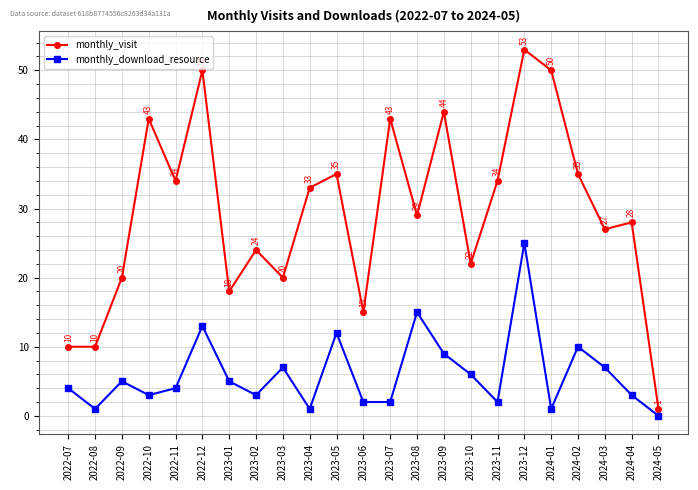

True or false: monthly_visit and monthly_download_resource intersect in this chart.

False